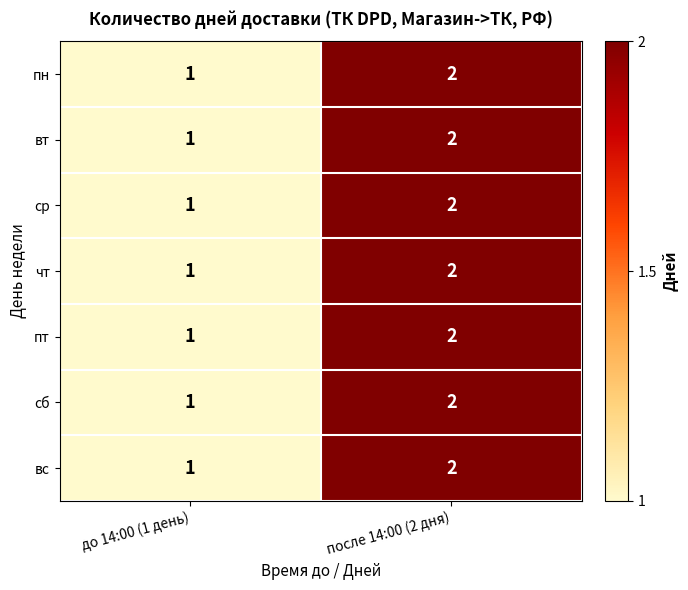

Reading left to right, transcribe all the data shown in this chart.

пн: до 14:00 (1 день)=1	после 14:00 (2 дня)=2
вт: до 14:00 (1 день)=1	после 14:00 (2 дня)=2
ср: до 14:00 (1 день)=1	после 14:00 (2 дня)=2
чт: до 14:00 (1 день)=1	после 14:00 (2 дня)=2
пт: до 14:00 (1 день)=1	после 14:00 (2 дня)=2
сб: до 14:00 (1 день)=1	после 14:00 (2 дня)=2
вс: до 14:00 (1 день)=1	после 14:00 (2 дня)=2